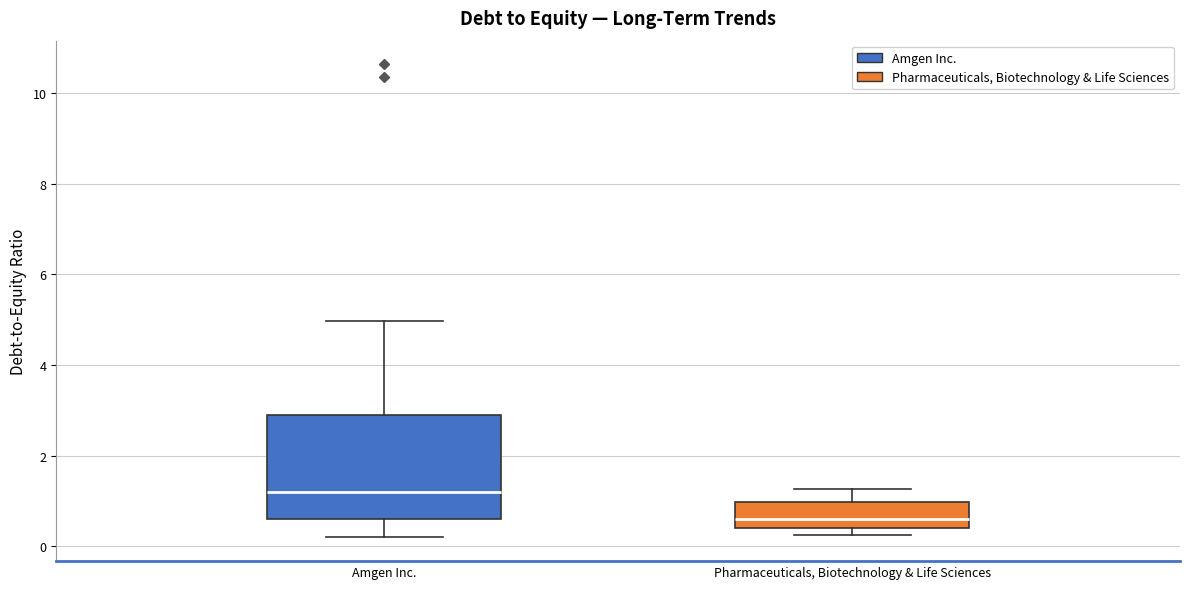

Reading left to right, read every box against the y-axis: the position of its median line, the range the box covers, and the ends of its whiskers. The values are not printed on the chart, so give them approximately, as read against the axis.

Amgen Inc.: median 1.2, box 0.6 to 3.0, whiskers 0.2 to 5.0
Pharmaceuticals, Biotechnology & Life Sciences: median 0.6, box 0.4 to 1.0, whiskers 0.2 to 1.2